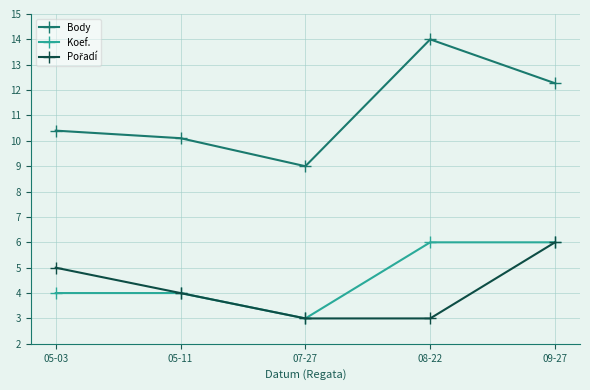

Which series changed the most between 05-03 and 08-22?

Body